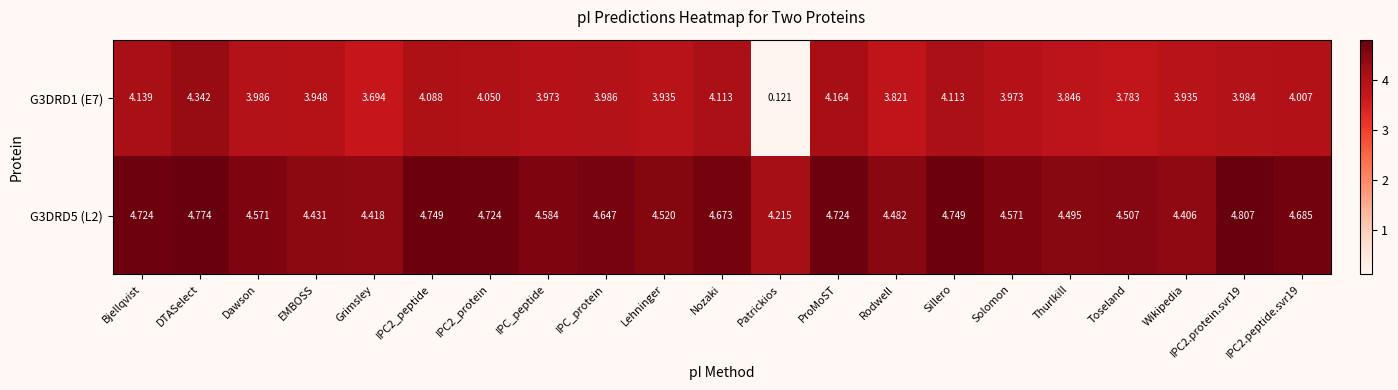

Is the value of G3DRD5 (L2) at IPC_peptide greater than the value of G3DRD1 (E7) at Dawson?

Yes